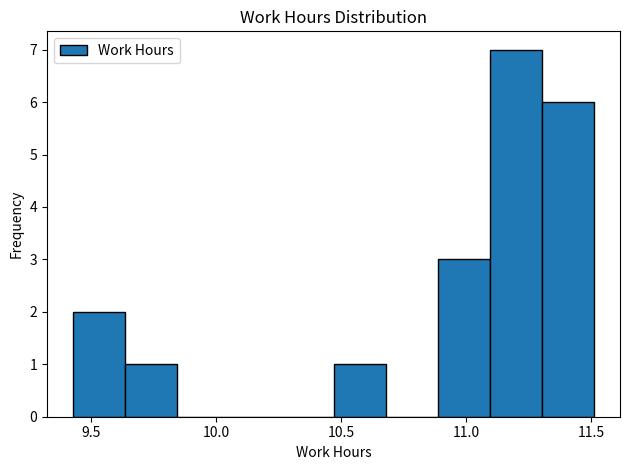

How tall is the bar that spans 10.45 to 10.70 on the x-axis? Neither the bar edges nor the heights are printed on the chart, so give them approximately, as read against the axes.

1